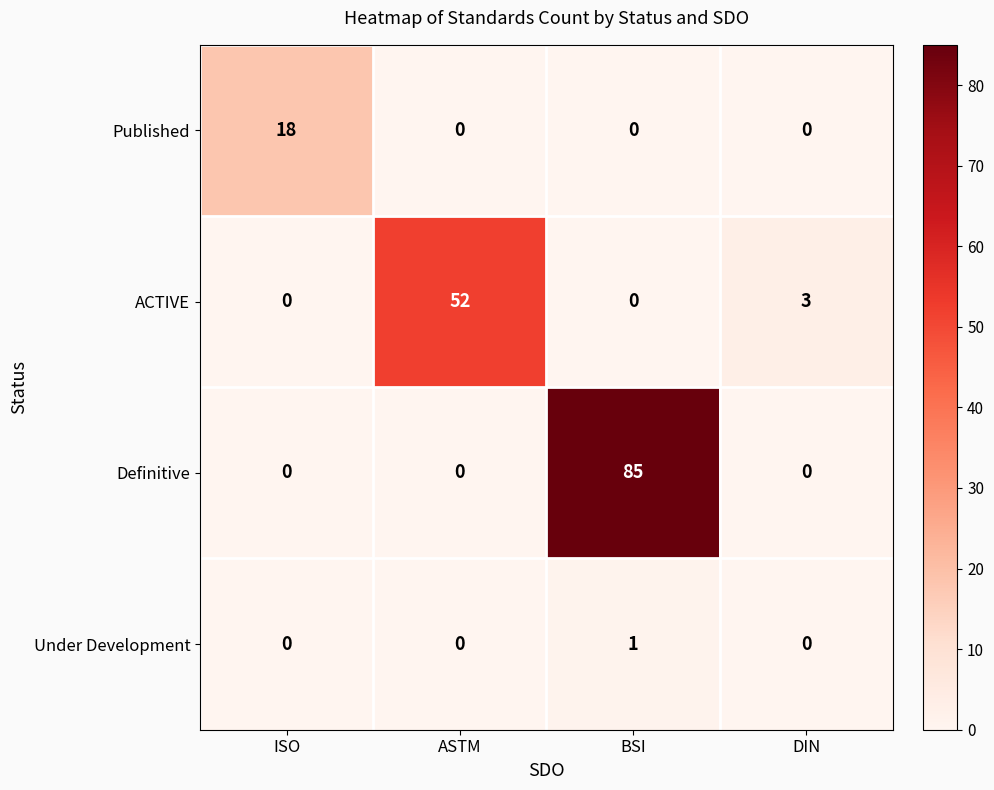

The ACTIVE series shows 0 at ISO. True or false?

True